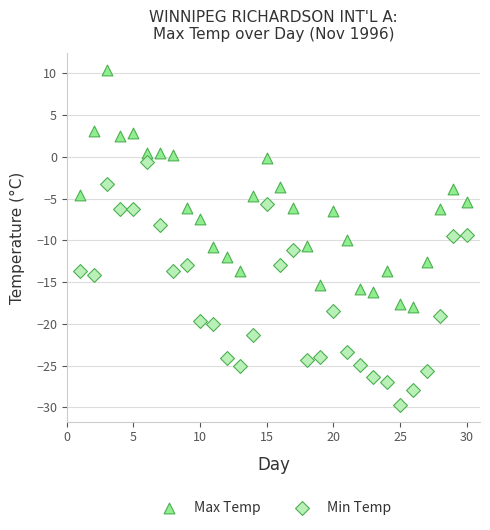

Which series contains the lowest Y value?

Min Temp